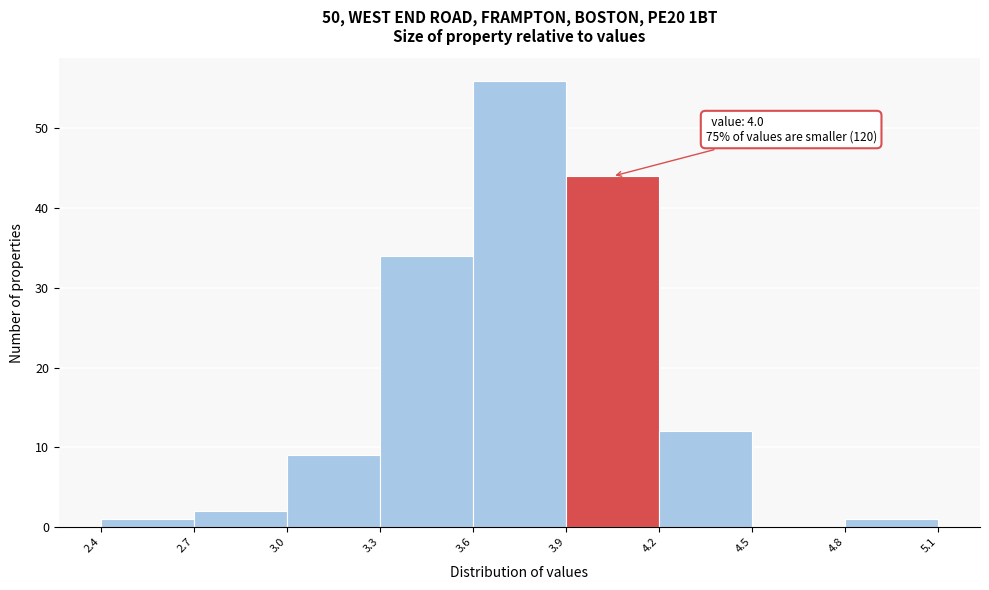

Over which range of the x-axis is the bar tallest?

3.6 to 3.9